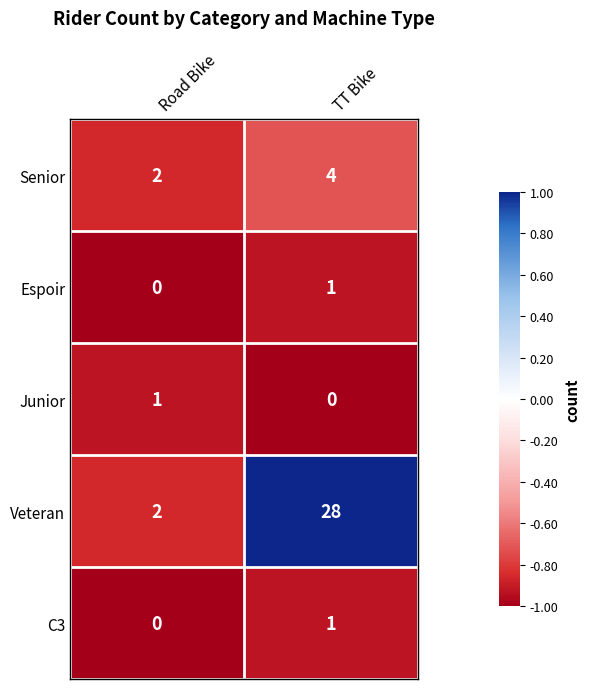

What is the average value of the Veteran series?

15